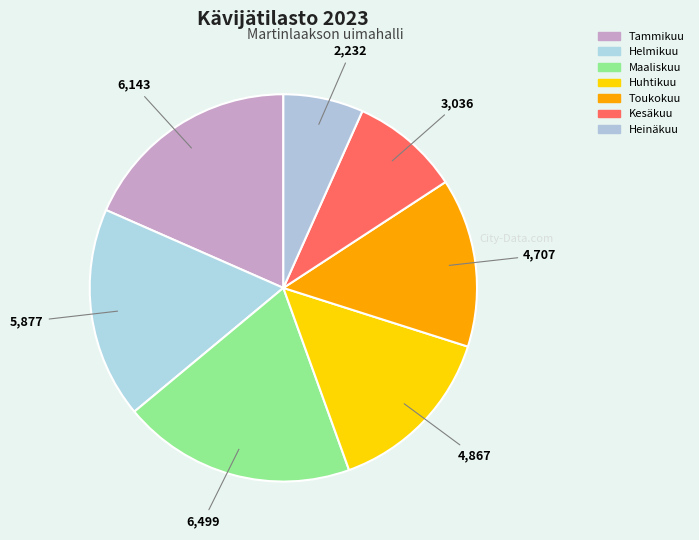

Count the number of slices in the pie.

7